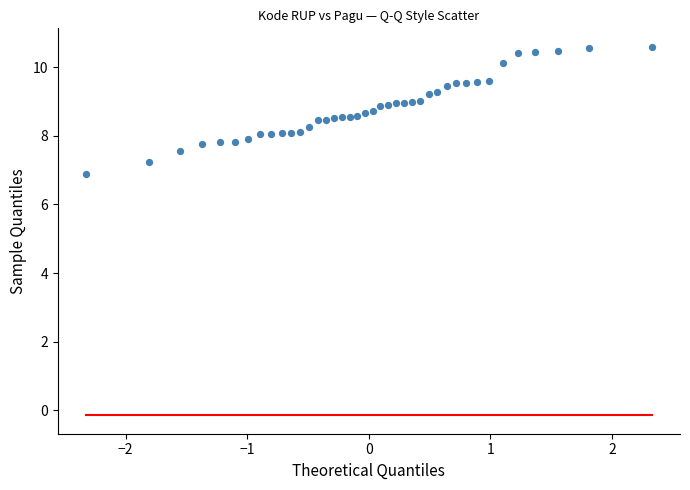

What is the range of X values (max minus min)?

4.7